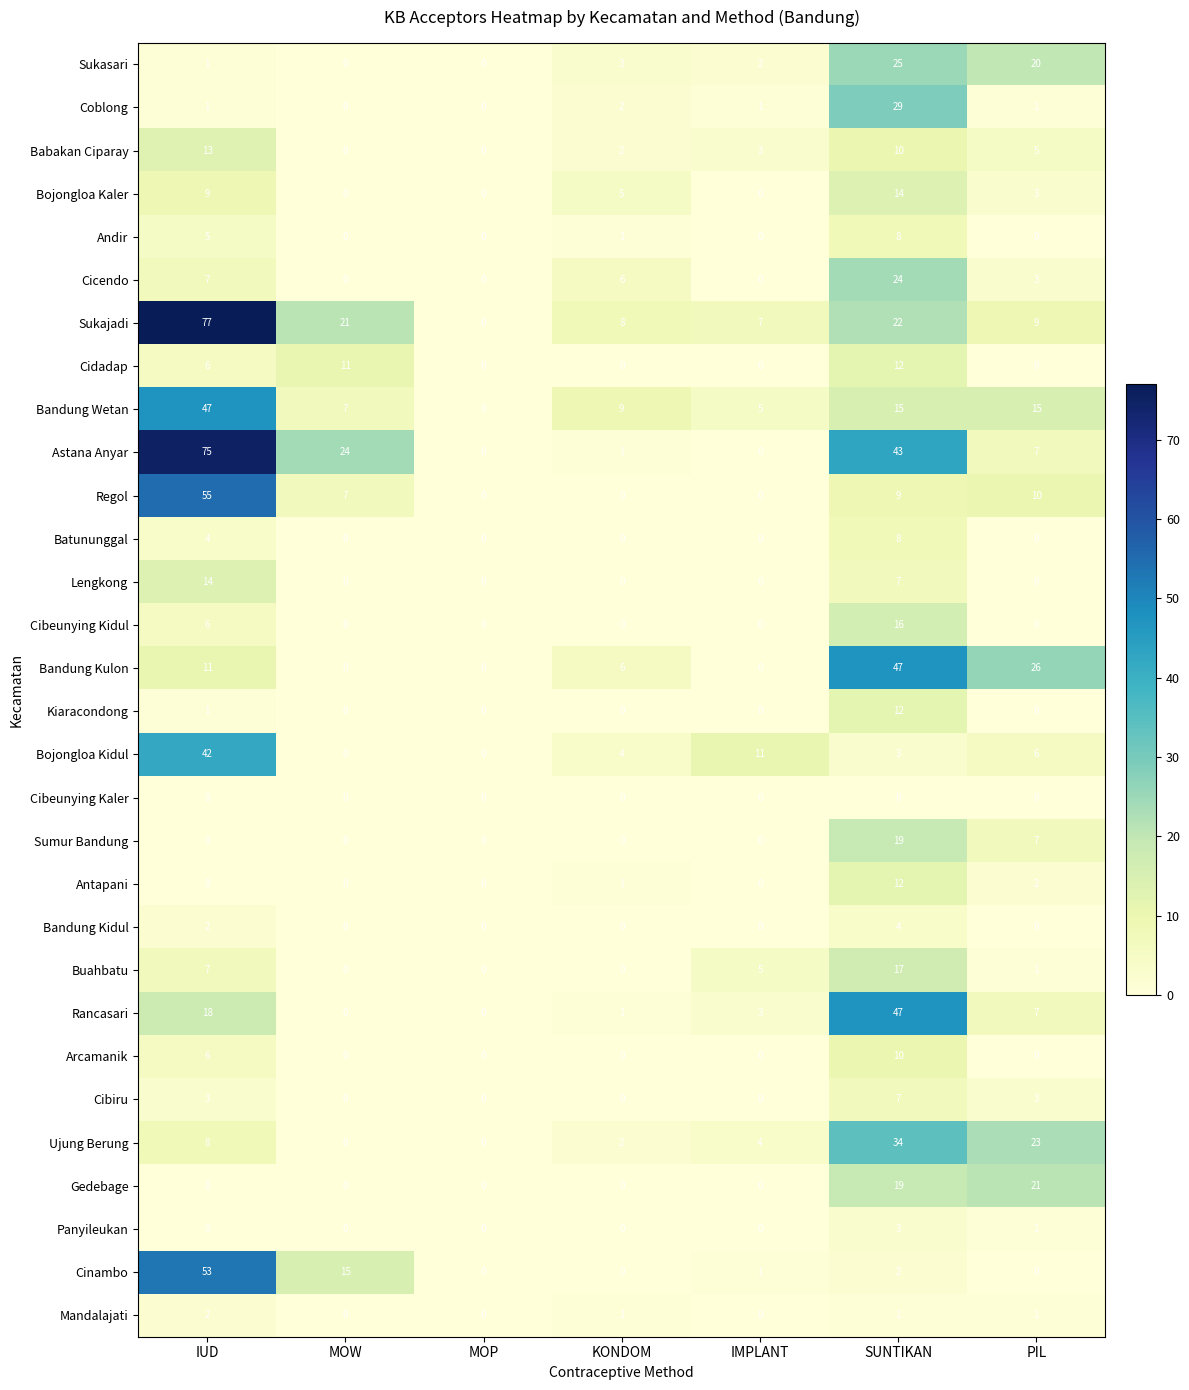

What is the sum of all Panyileukan values?

4